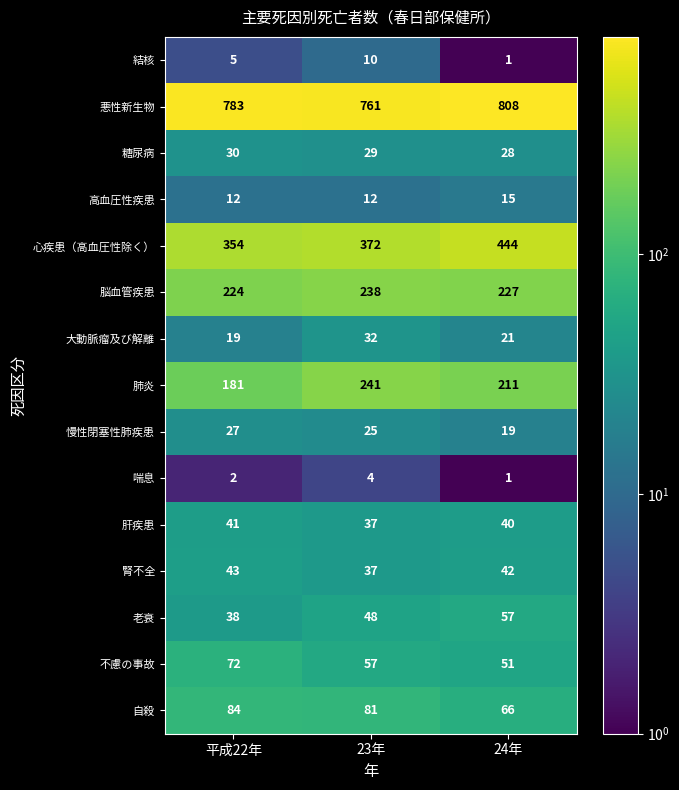

Which category has the highest value in the 喘息 series?

23年